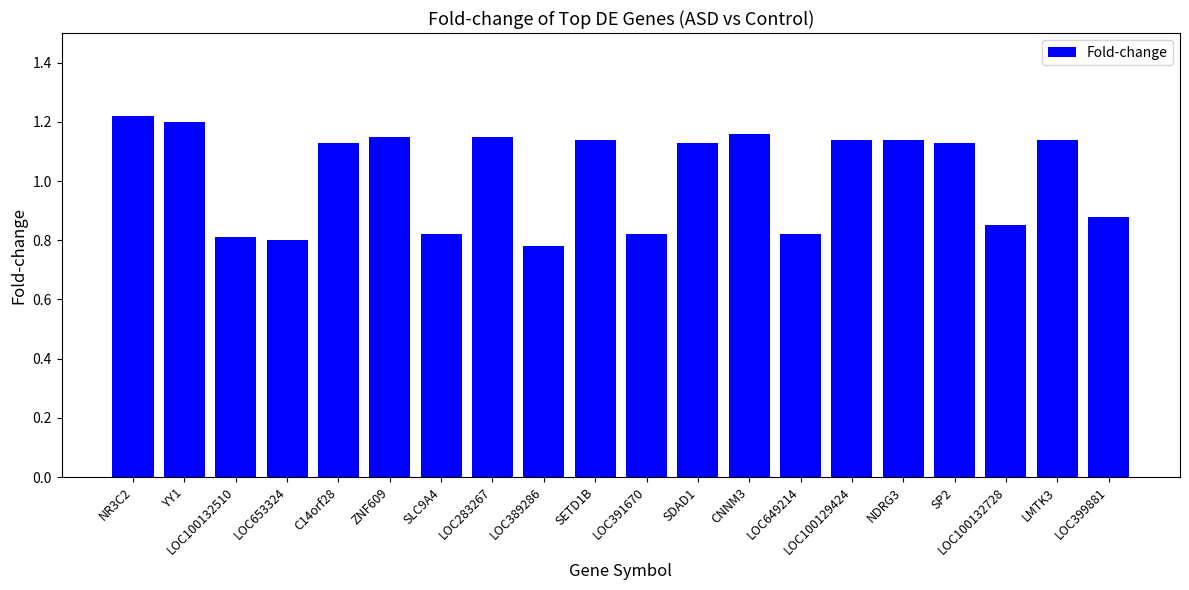

Count the values in the range 0 to 1.

8